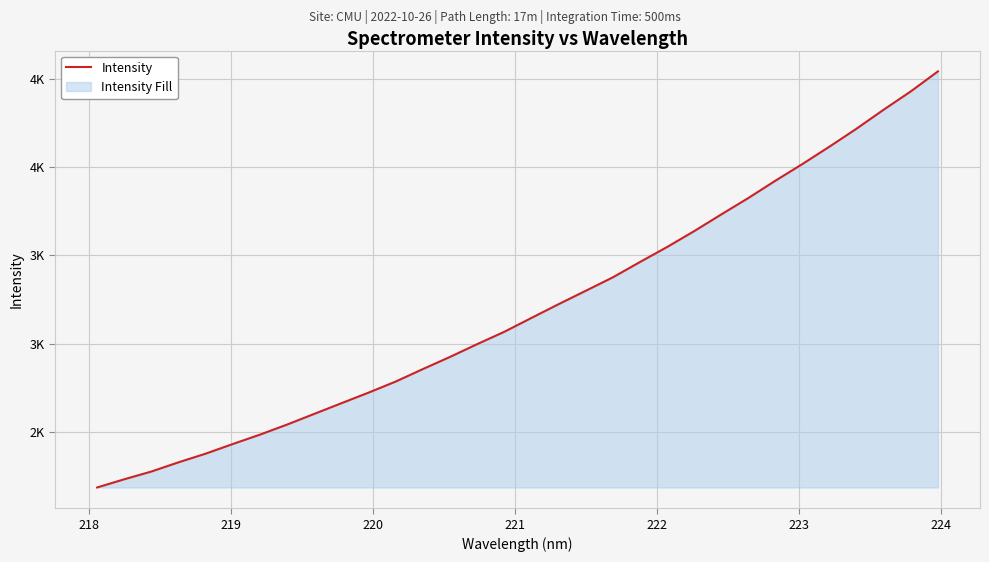

What is the maximum value shown in the chart?

4540.6